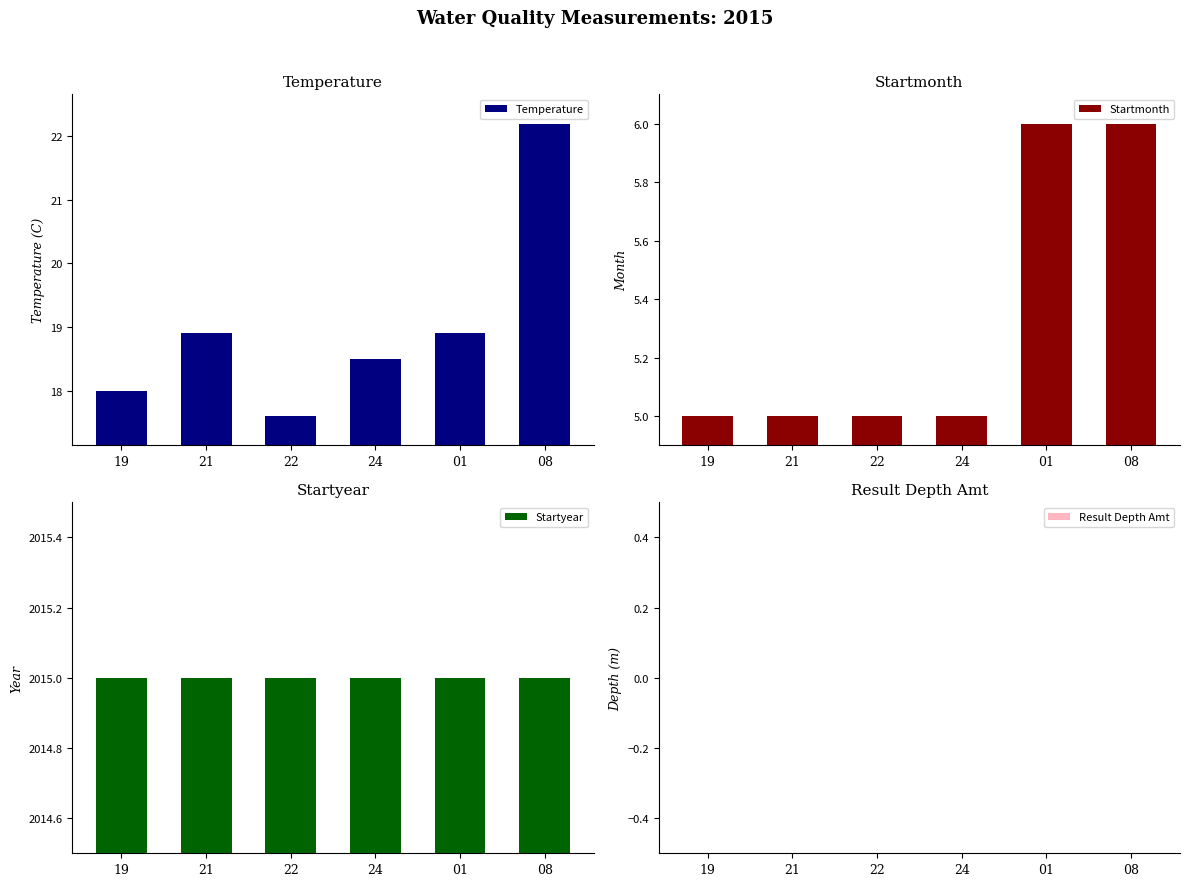

What is the highest value of the Startmonth series?

6